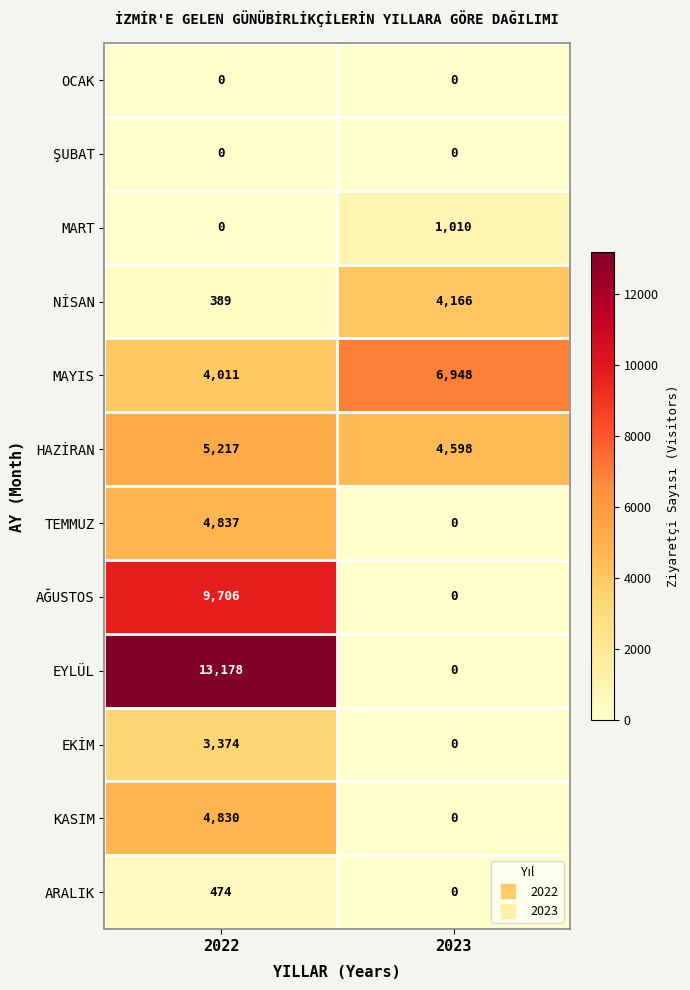

True or false: OCAK has a value of 0 at 2023.

True